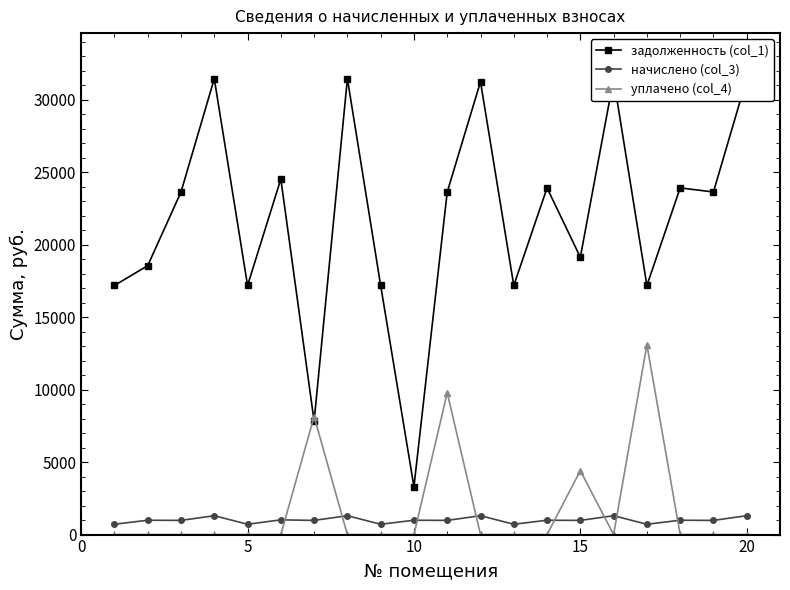

How many series are shown in this chart?

3